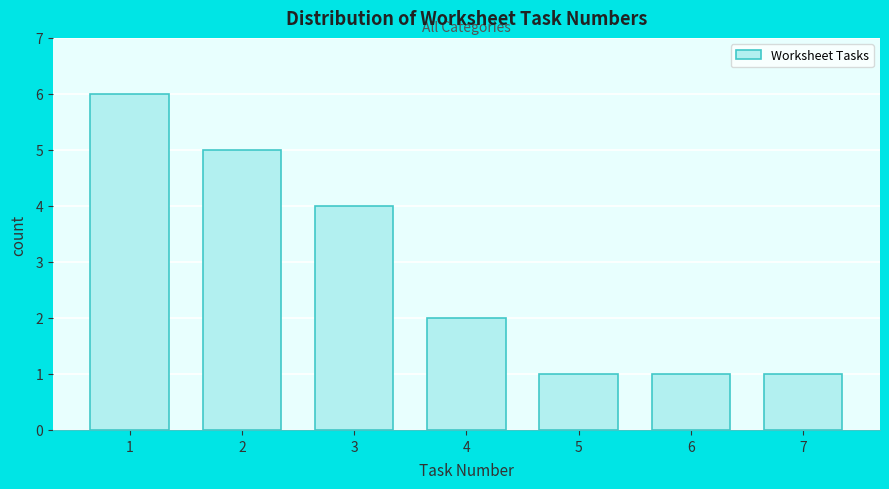

Reading left to right, what are all the values shown in this chart?

6	5	4	2	1	1	1